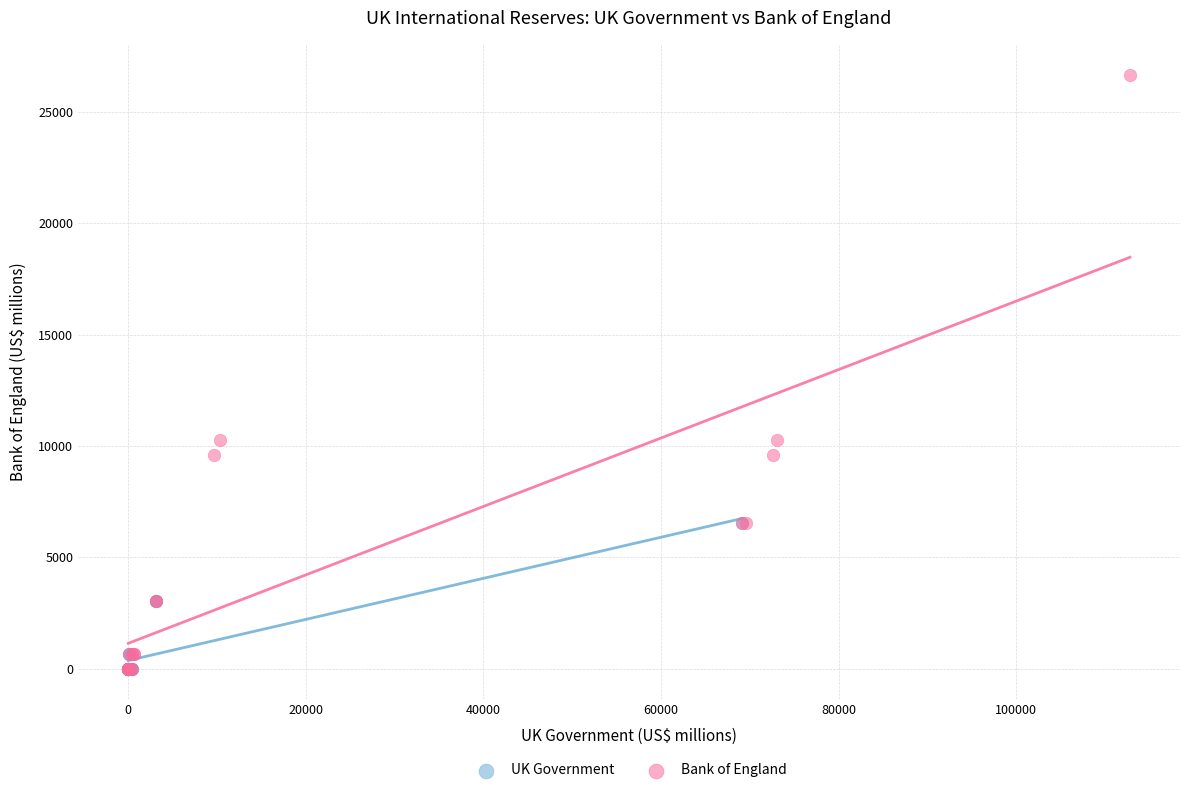

What are all the series names shown in the legend?

UK Government, Bank of England